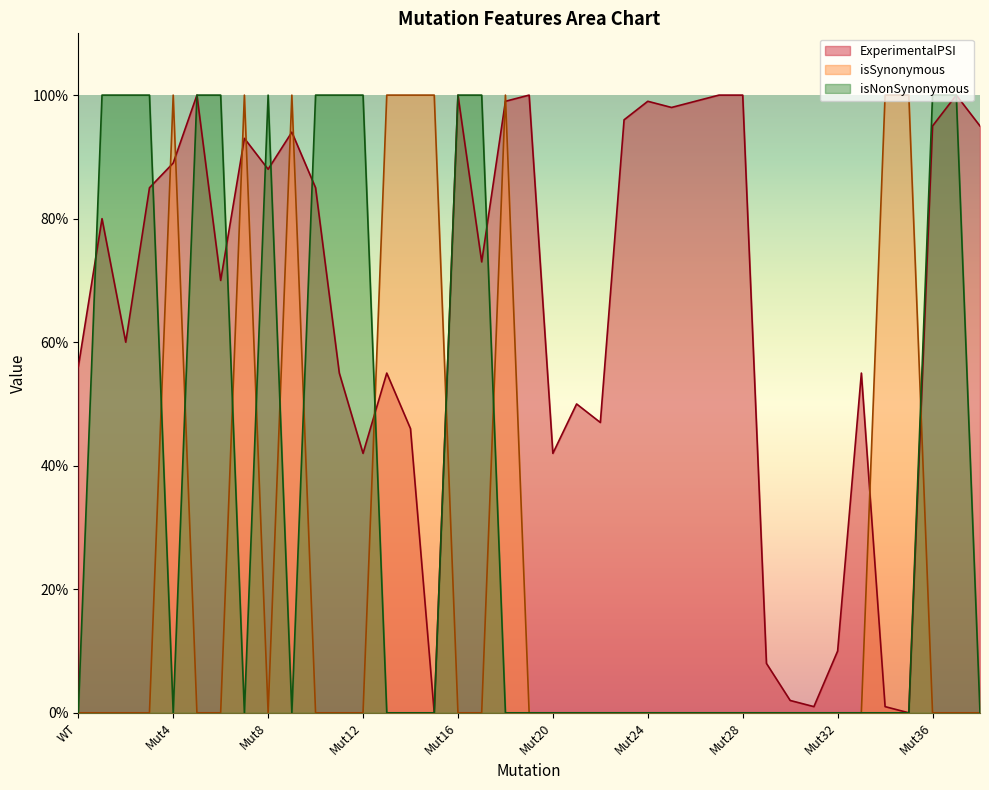

What is the label of the 24th point from the left?

Mut23